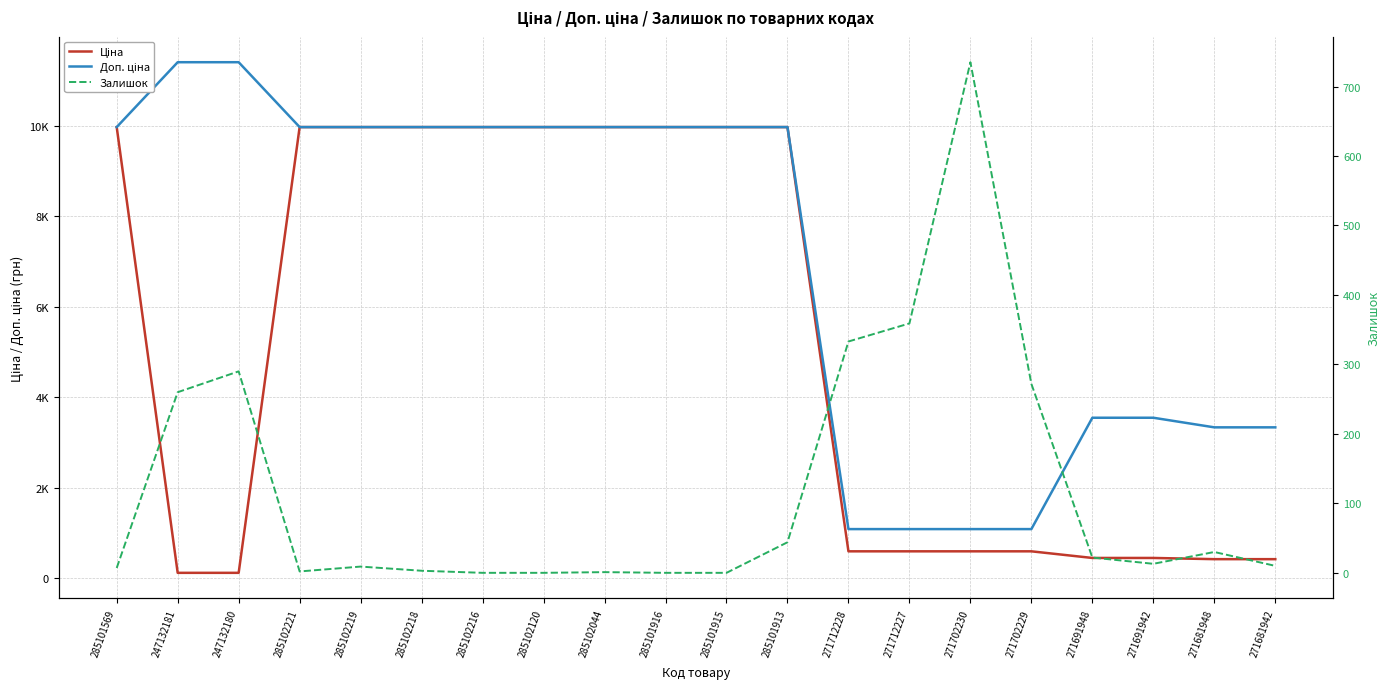

Which series has the largest total across all categories?

Доп. ціна